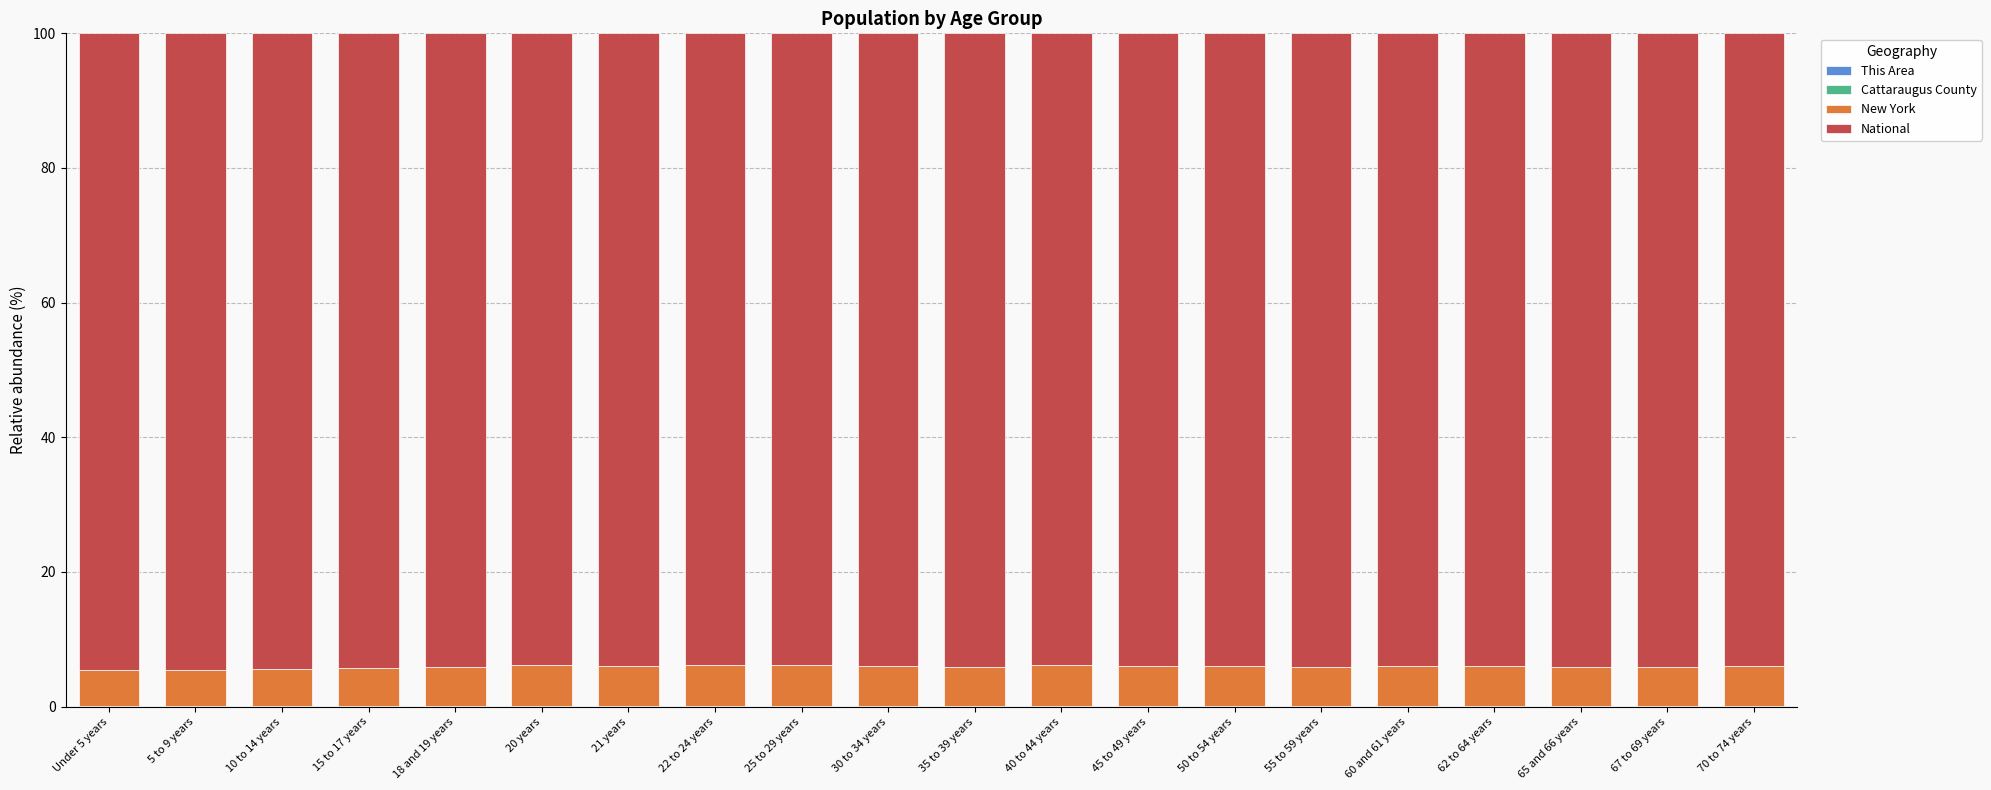

Where is This Area nearest to the value 0?

35 to 39 years